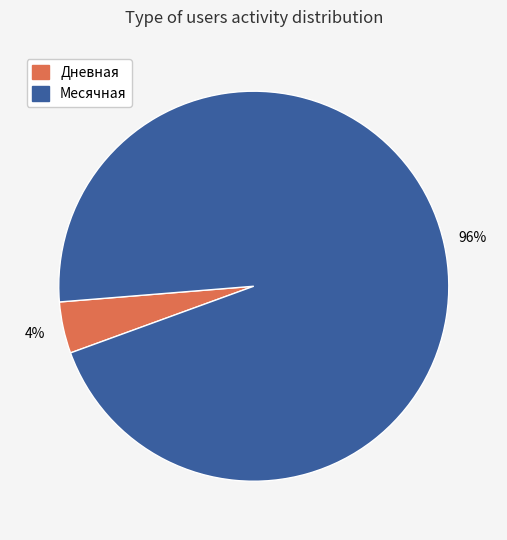

Does any single category account for the majority?

Yes